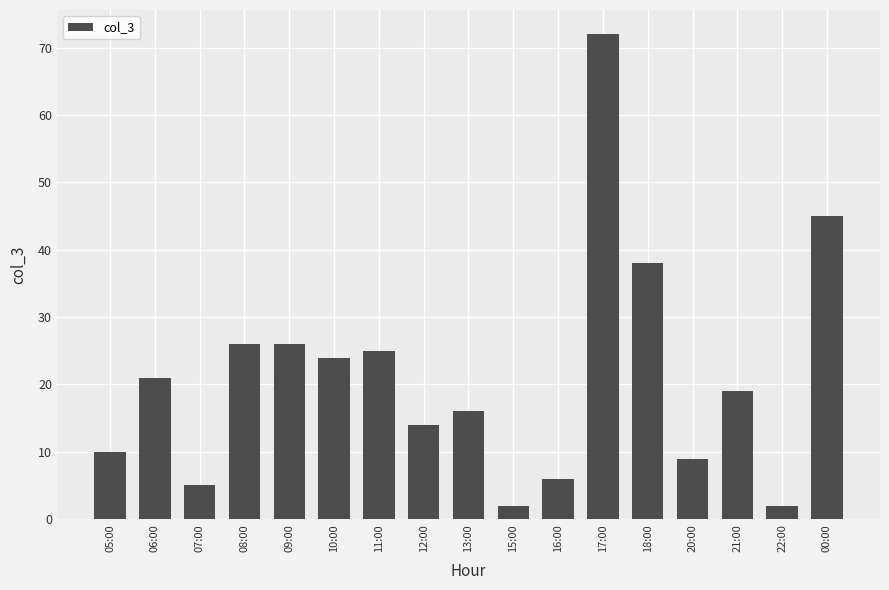

What is the change in value from 05:00 to 15:00?

-8